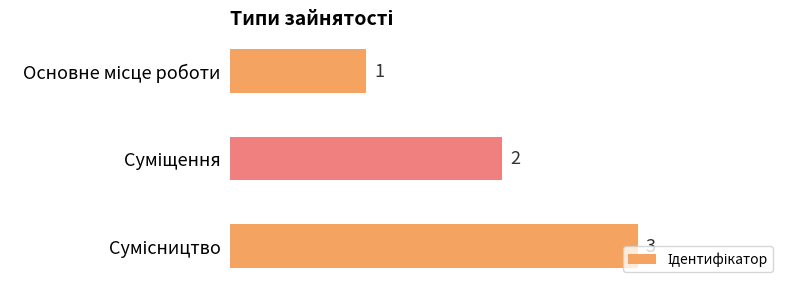

What is the greatest value displayed?

3